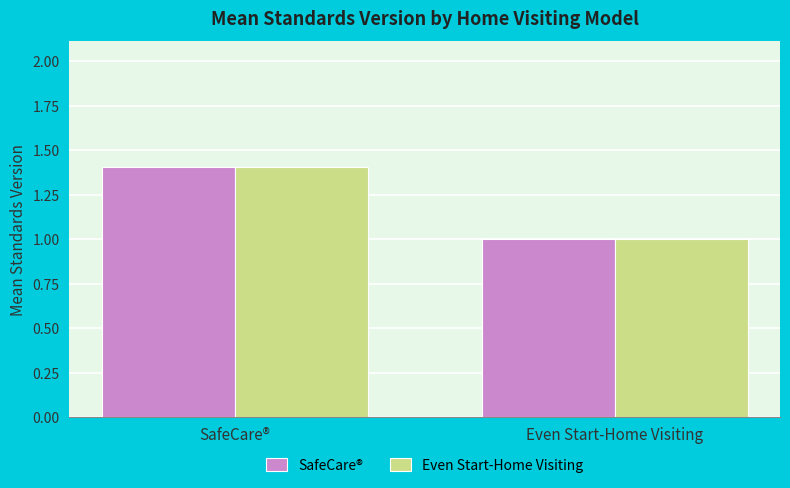

Reading right to left, extract all data points from this chart.

SafeCare®: Even Start-Home Visiting=1.0	SafeCare®=1.4
Even Start-Home Visiting: Even Start-Home Visiting=1.0	SafeCare®=1.4